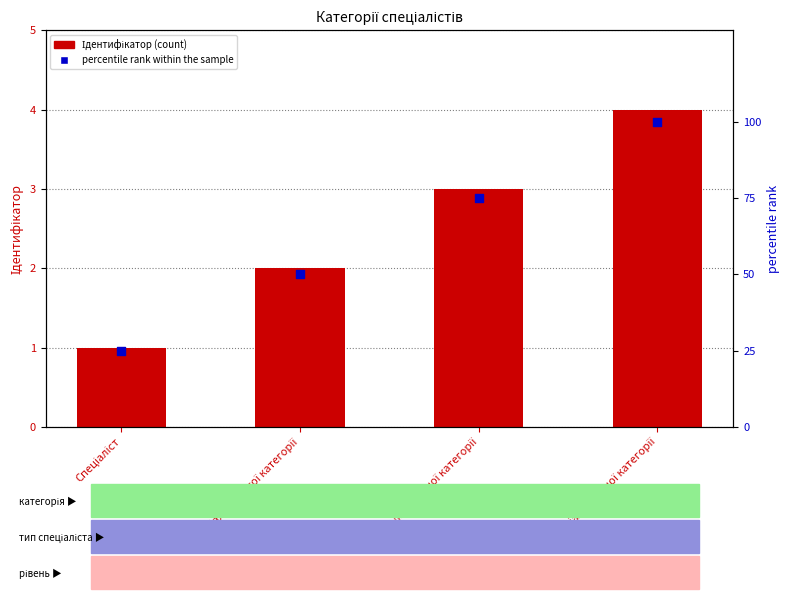

Which series reaches the maximum Y coordinate?

percentile rank within the sample